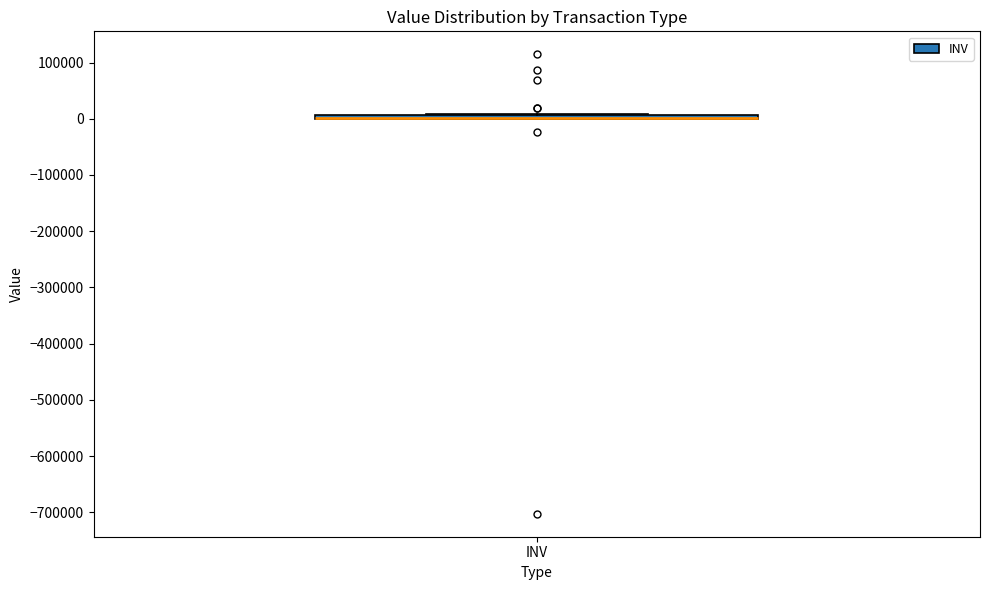

Where is the lower edge of the box for INV on the y-axis? The values are not printed on the chart, so give them approximately, as read against the axis.

0